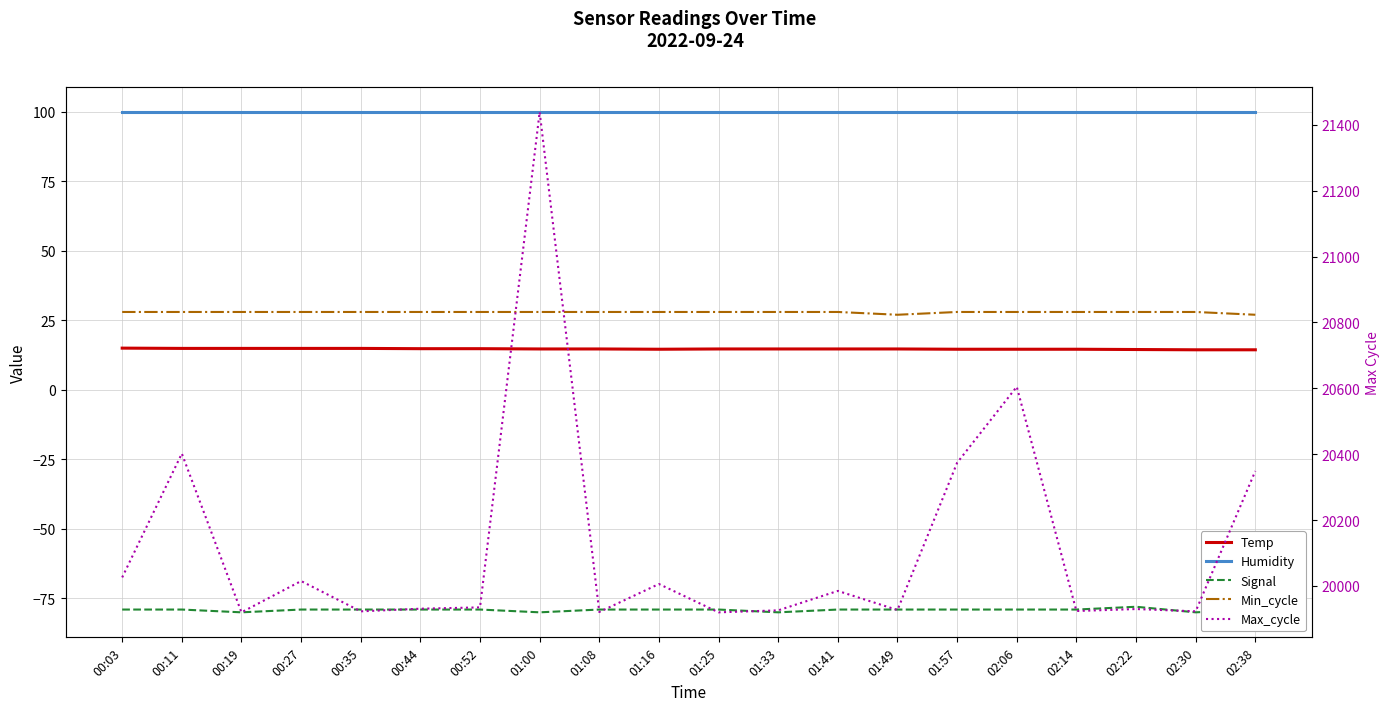

True or false: Temp has a value of 14.6 at 01:16.

True